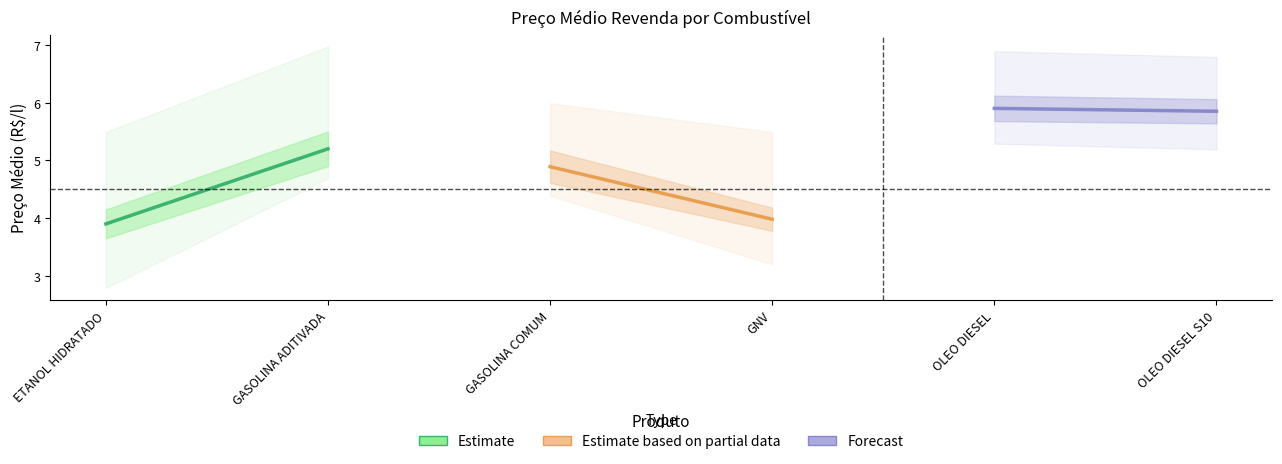

What is the average value of the Estimate series?

4.5